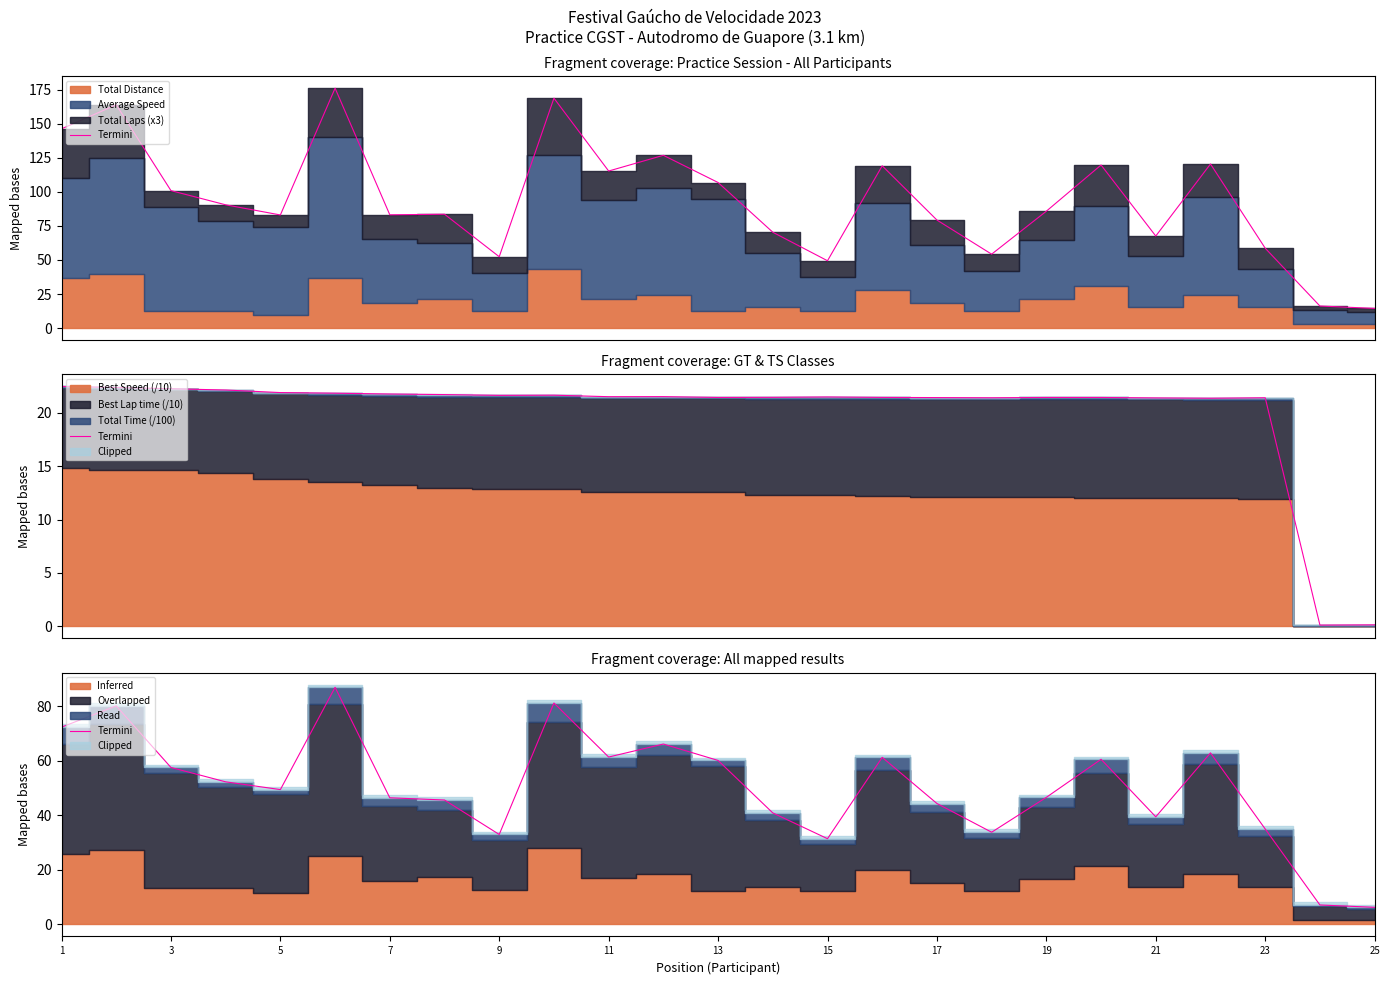

Reading left to right, transcribe all the data shown in this chart.

72.4	80.2	57.6	52.3	49.5	87.0	46.5	45.6	33.0	81.2	61.4	66.2	60.2	40.9	31.5	61.3	44.4	33.8	46.6	60.6	39.5	62.9	35.0	7.1	6.3